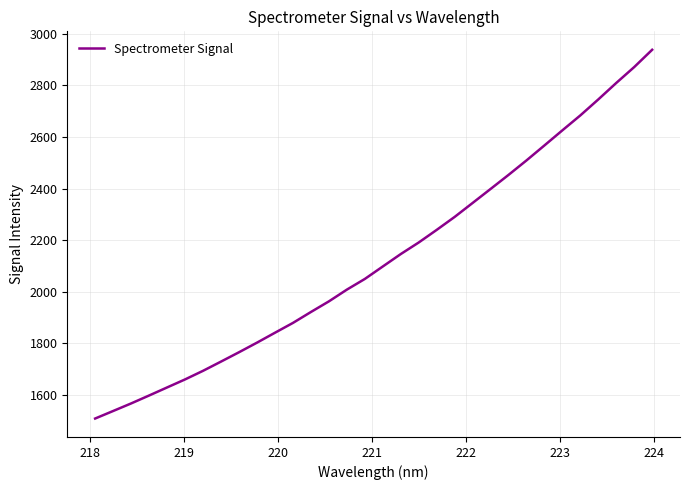

What is the maximum value shown in the chart?

2938.0